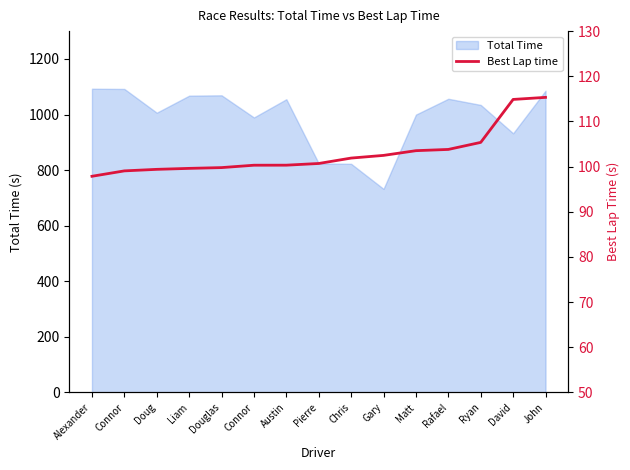

What is the change in value from Chris to Ryan?

+3.5